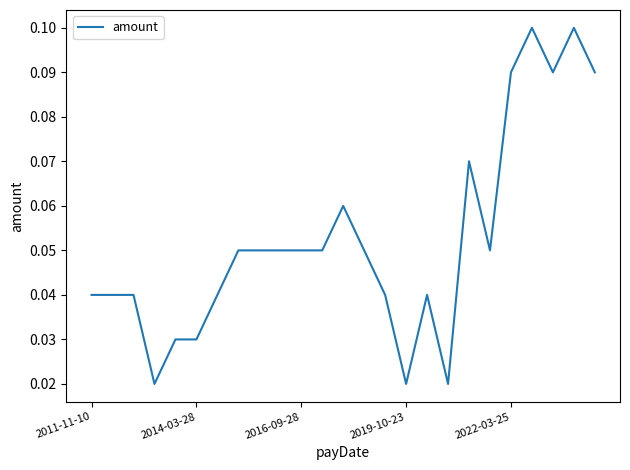

List the labels in order of value, smallest first.

2019-10-23, 15, 17, 2022-03-25, 5, 2011-11-10, 2014-03-28, 2016-09-28, 6, 14, 16, 7, 8, 9, 10, 11, 13, 19, 12, 18, 20, 22, 24, 21, 23